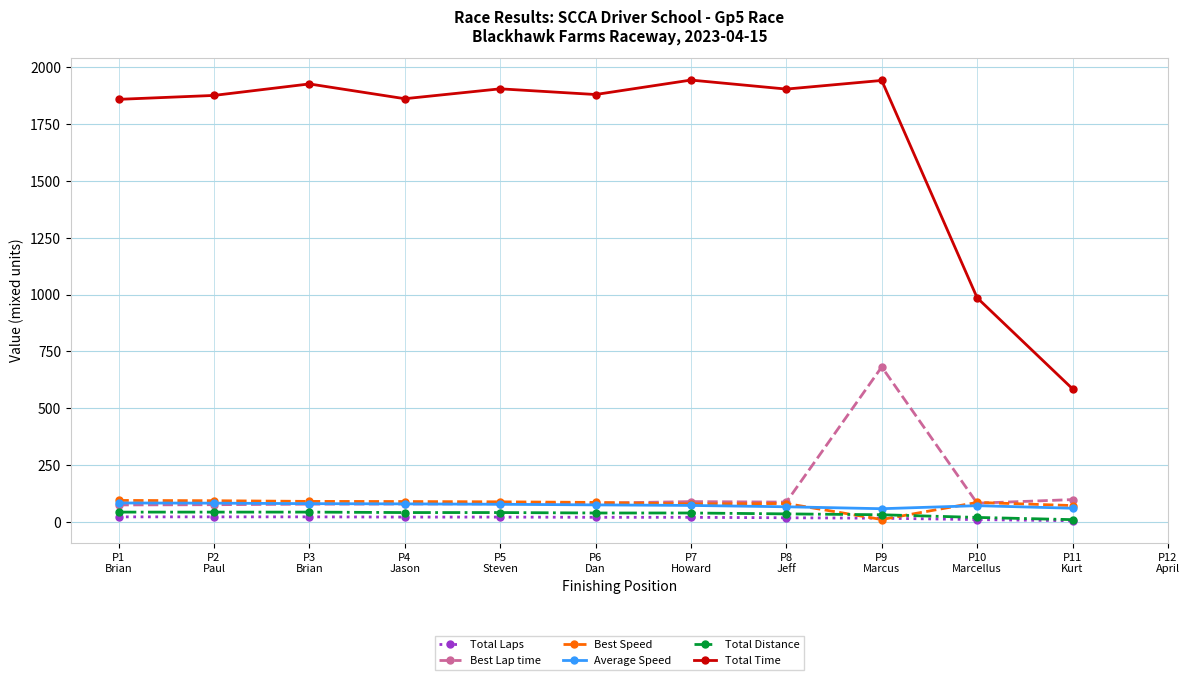

True or false: Total Distance and Total Time cross at least once.

False